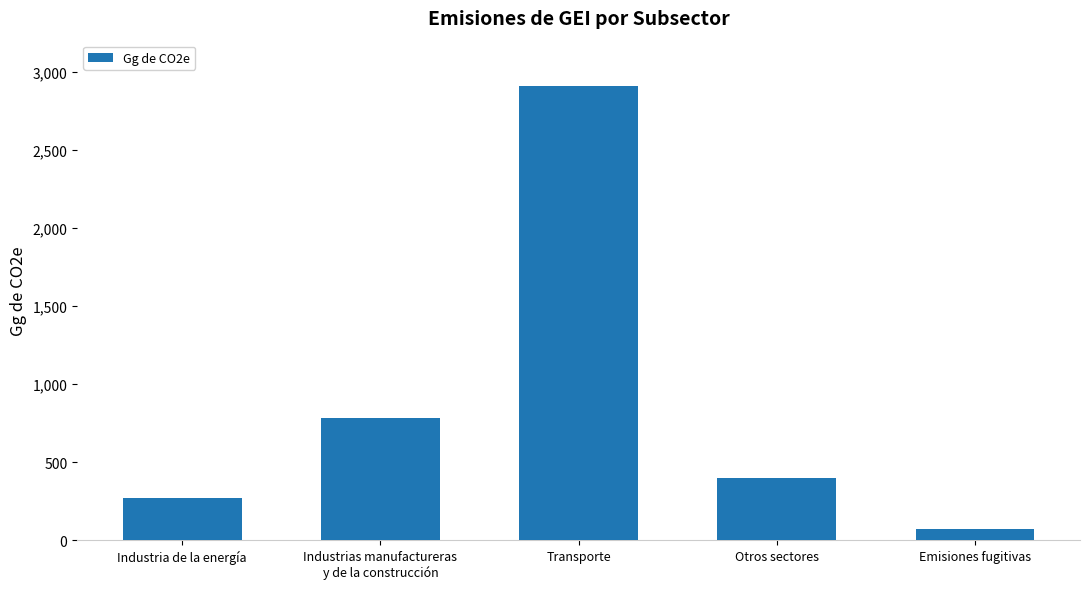

How many categories are shown in the chart?

5